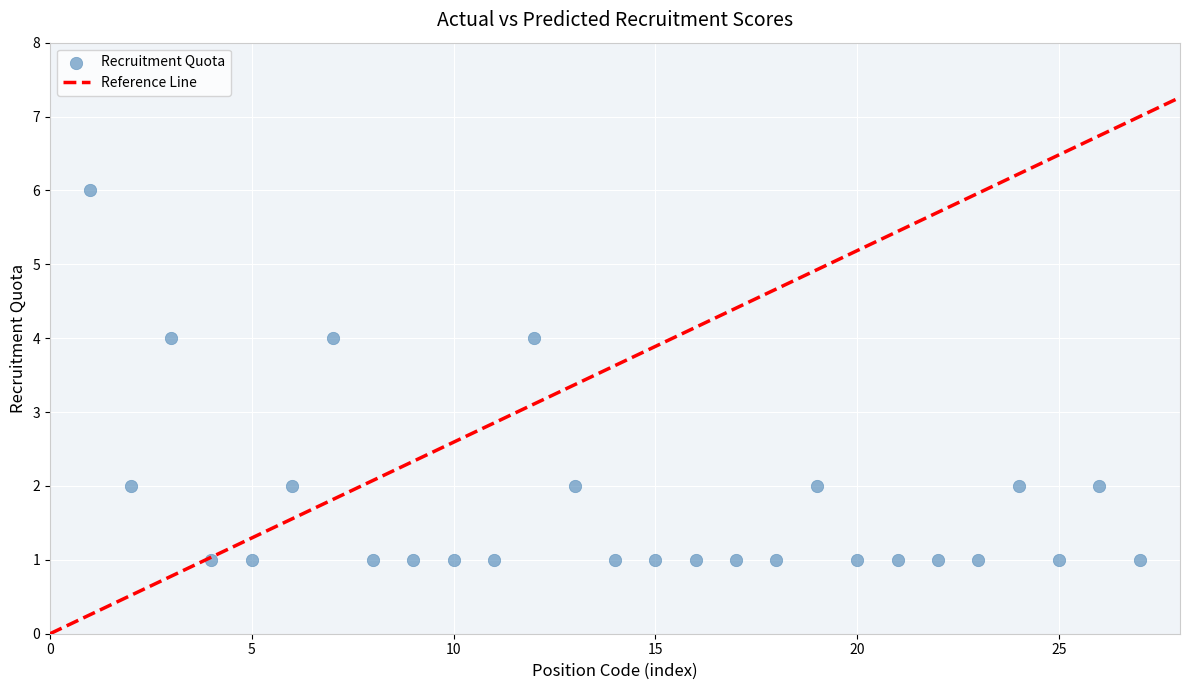

What is the range of Y values (max minus min)?

5